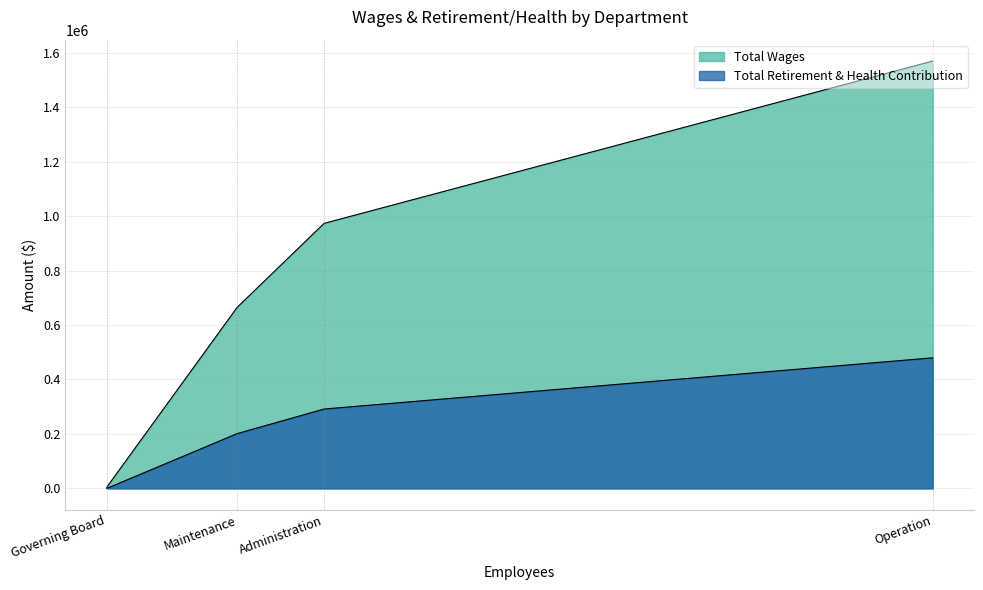

How many values in the Total Retirement & Health Contribution series are below 291540?

2